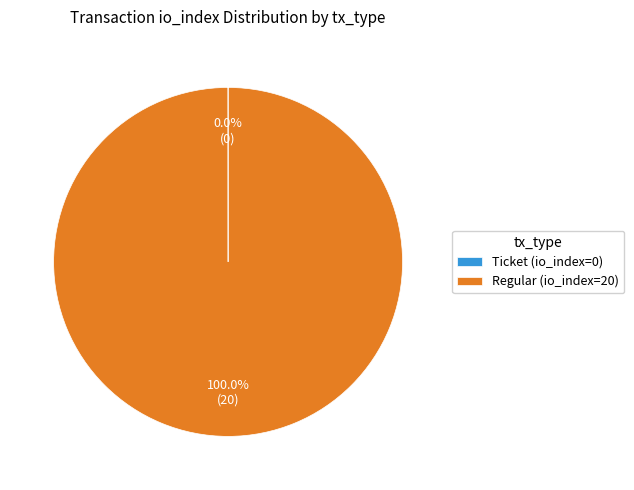

Which category has the biggest portion of the pie?

Regular (io_index=20)